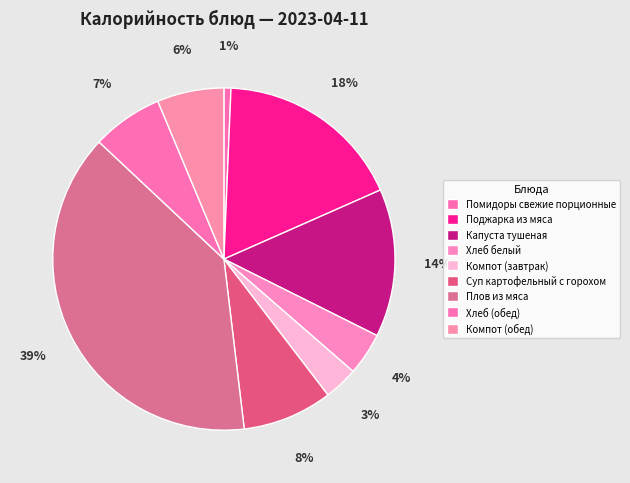

How many segments does this pie chart have?

9